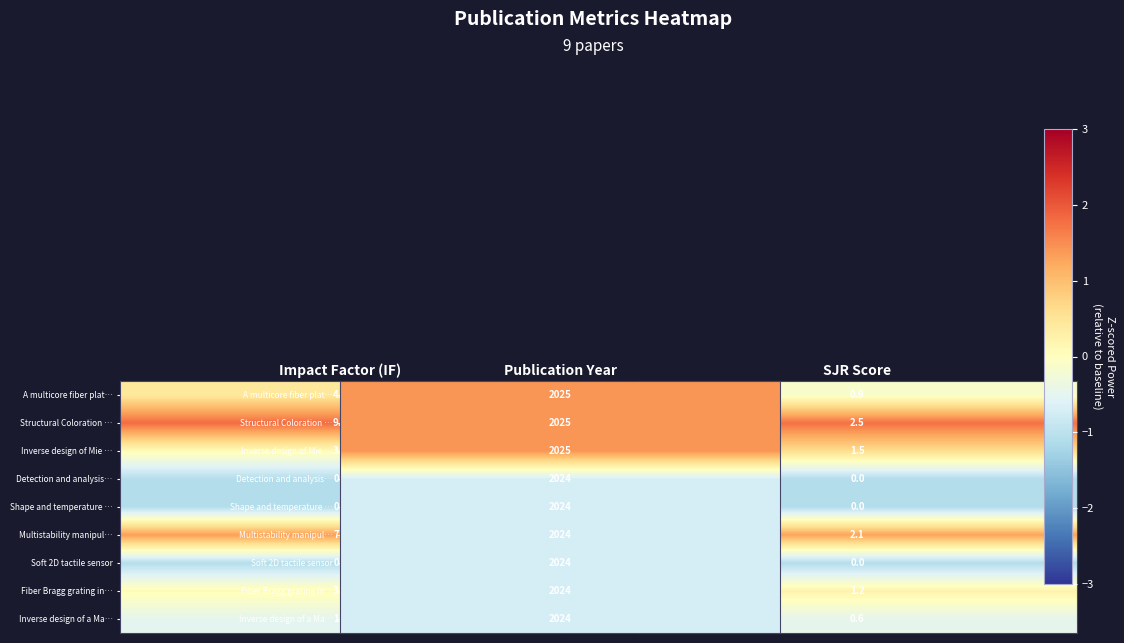

What is the minimum value shown in the chart?

-0.7